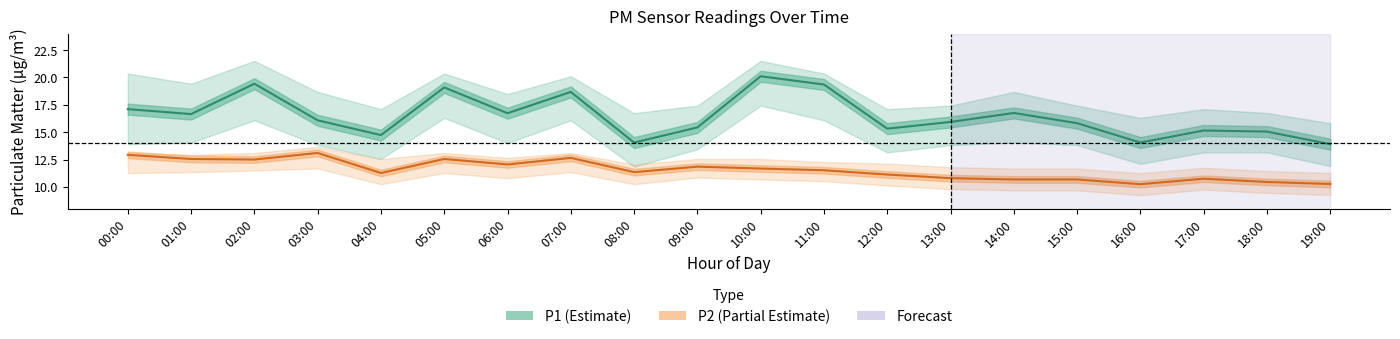

What position from the left is 07:00?

8